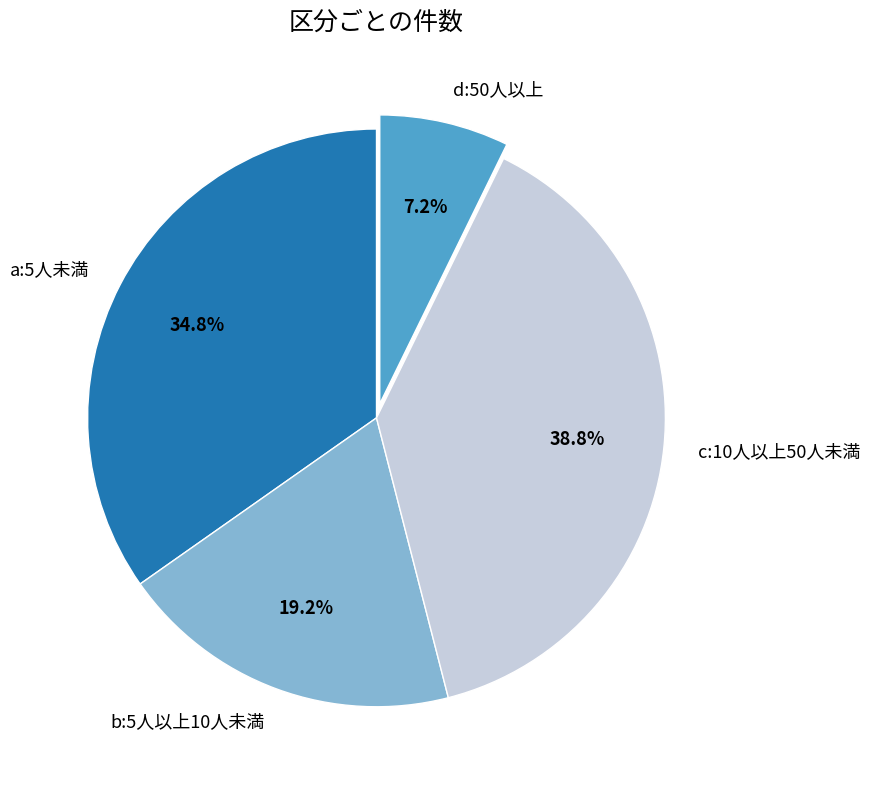

Rank the categories by value from highest to lowest.

c:10人以上50人未満, a:5人未満, b:5人以上10人未満, d:50人以上